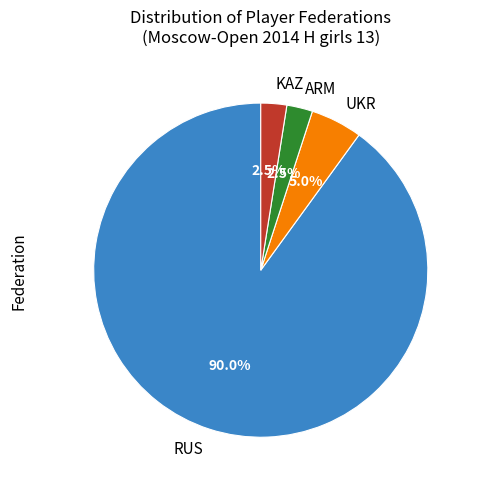

What is the ratio of the value at RUS to the value at ARM?

36.0